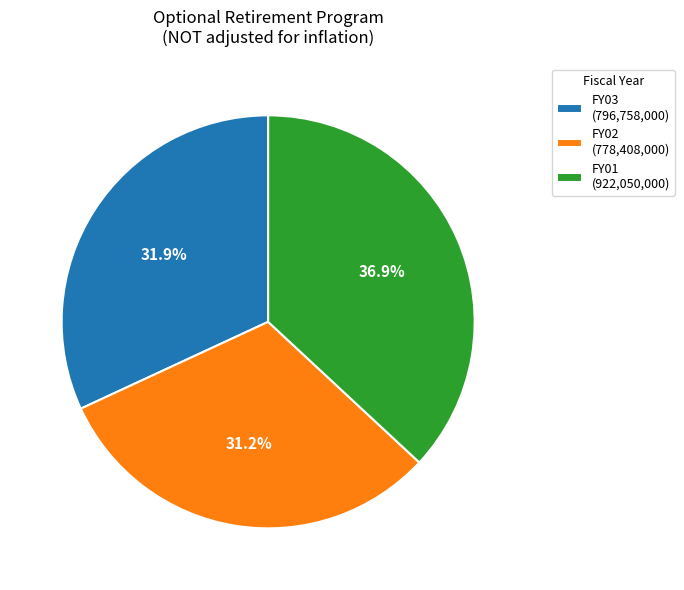

Count the number of slices in the pie.

3